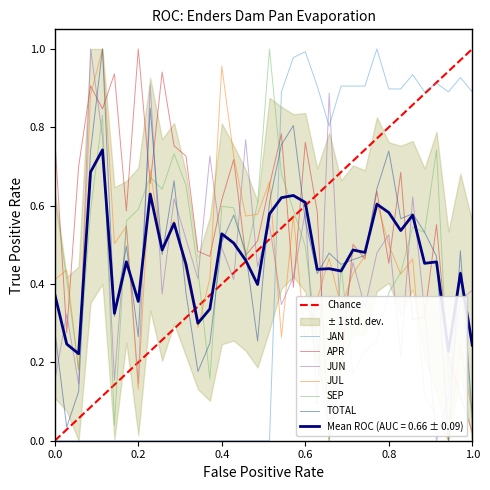

The value of SEP at 0.0 is 0.9. True or false?

False